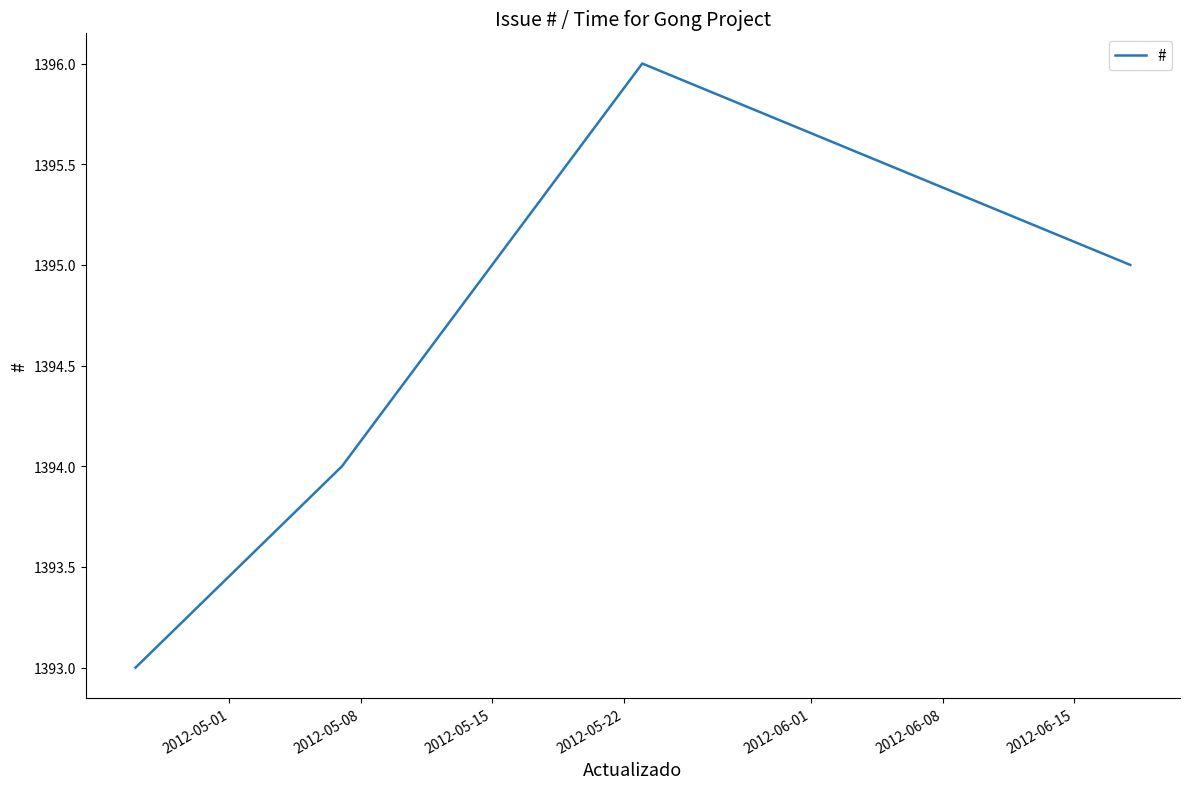

What is the greatest value displayed?

1396